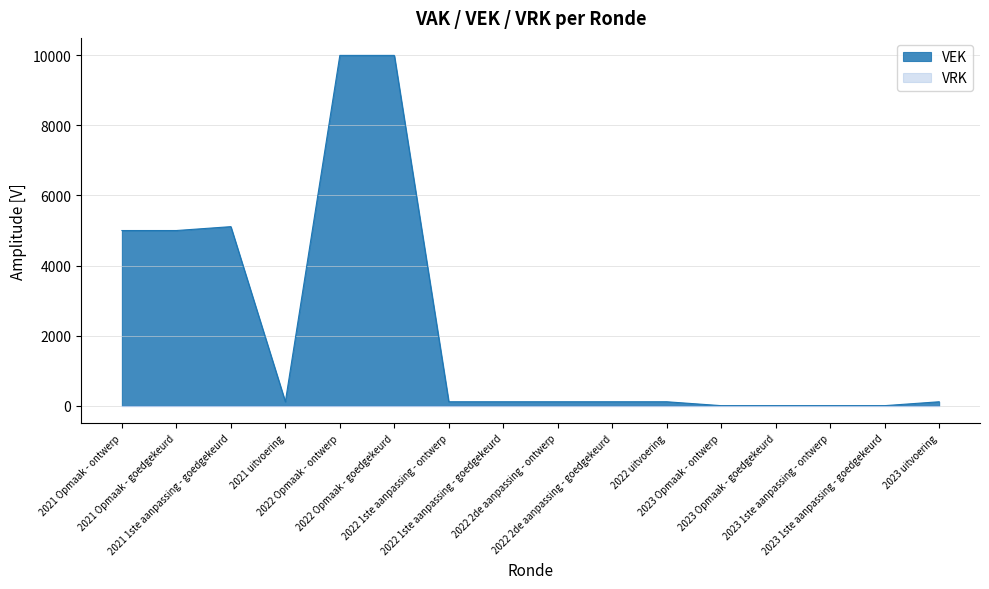

How many interior local valleys (lower than both neighbors) does the data have?

1